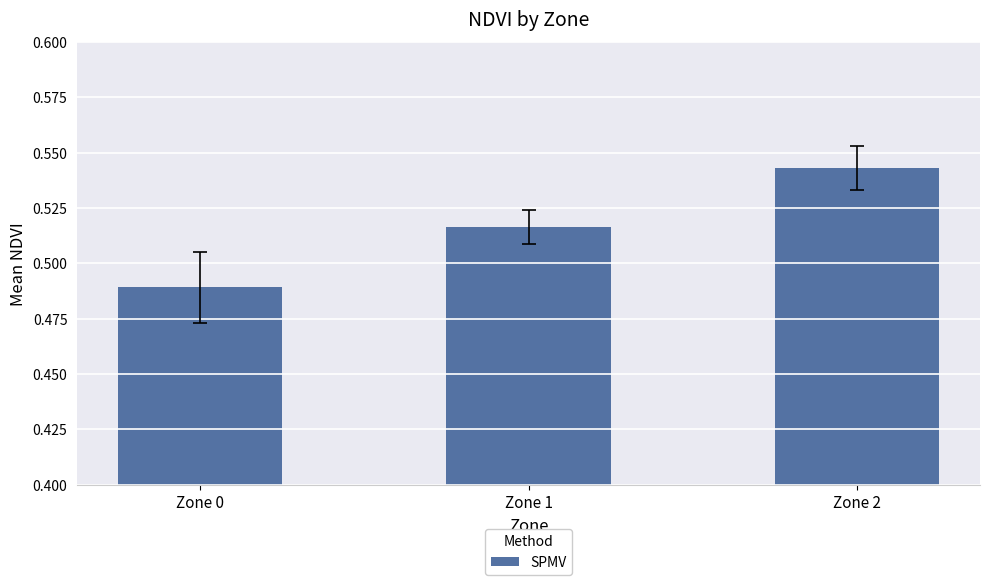

Which label corresponds to the smallest value in the chart?

Zone 0